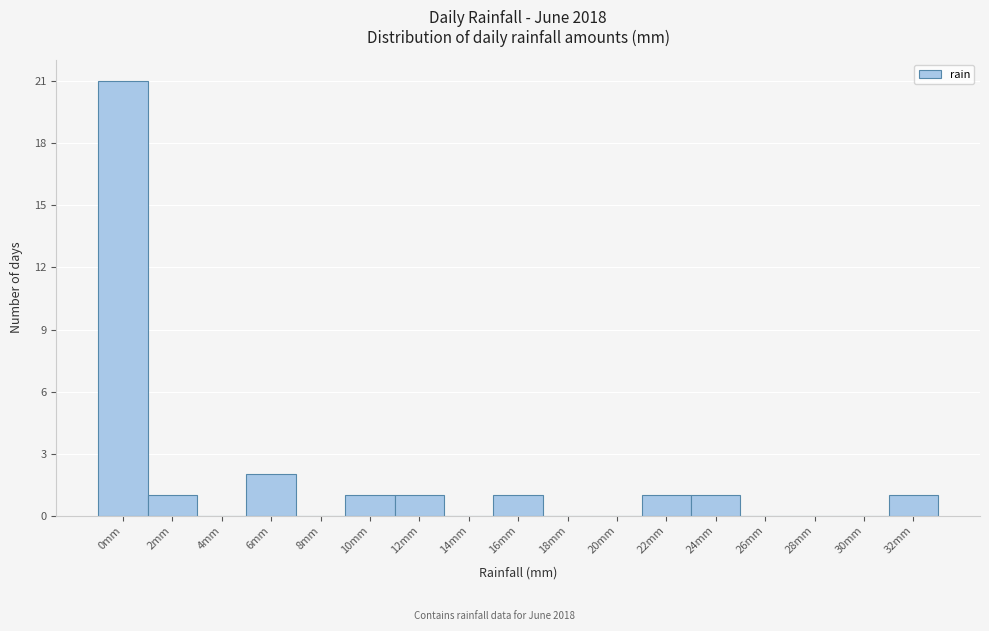

Reading left to right, what are all the values shown in this chart?

0mm=21	2mm=1	4mm=0	6mm=2	8mm=0	10mm=1	12mm=1	14mm=0	16mm=1	18mm=0	20mm=0	22mm=1	24mm=1	26mm=0	28mm=0	30mm=0	32mm=1